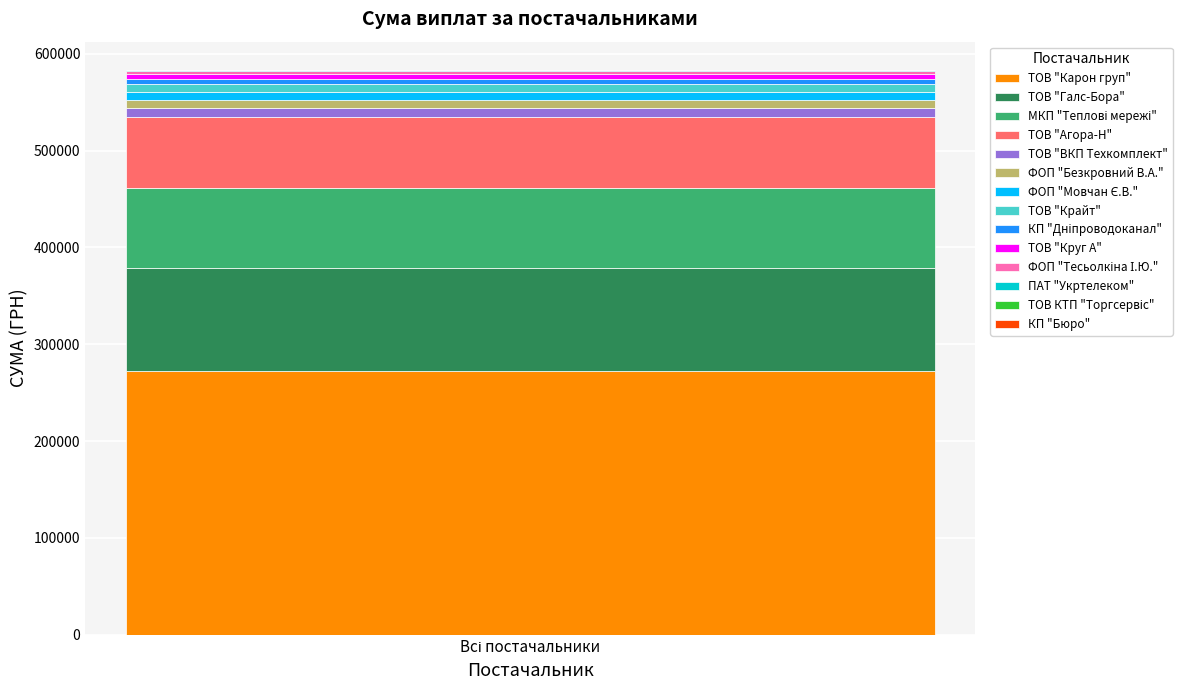

Are the bars horizontal?

No